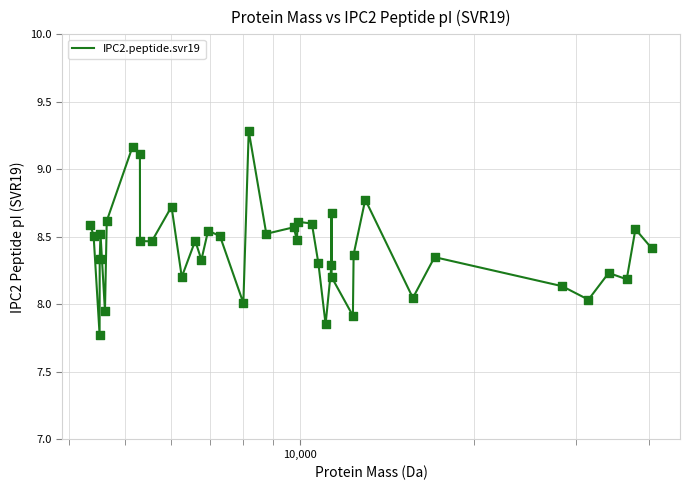

What is the maximum value shown in the chart?

9.3